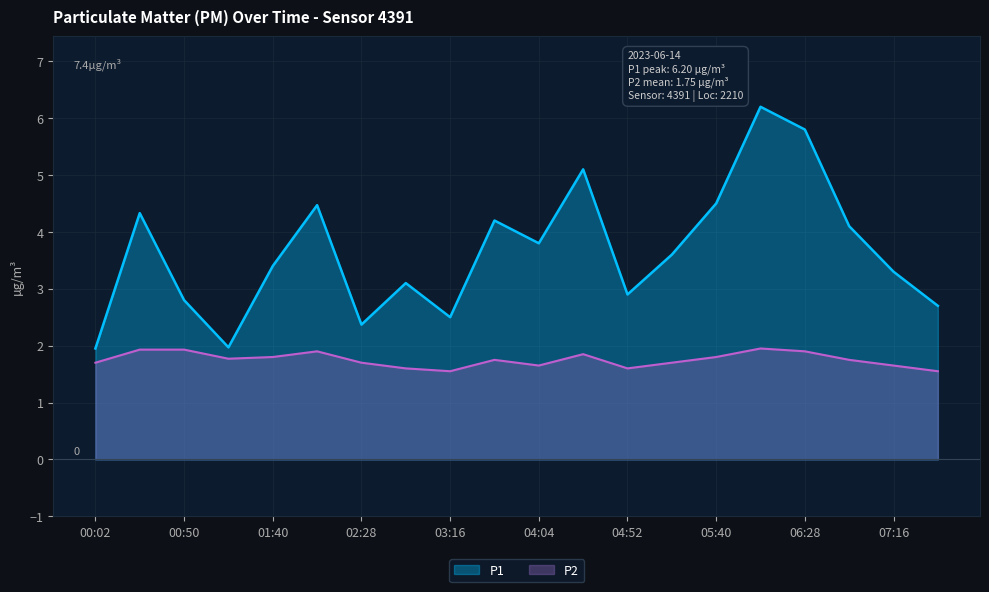

Which series has the largest total across all categories?

P1